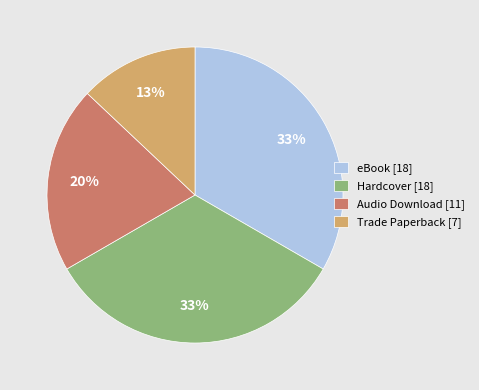

True or false: Trade Paperback accounts for 13% of the total.

True